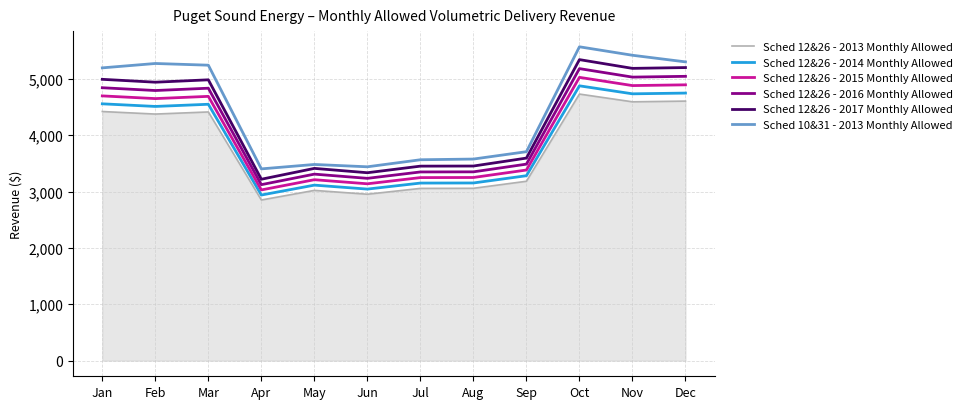

Read the Sched 12&26 - 2015 Monthly Allowed value at Aug.

3248.8